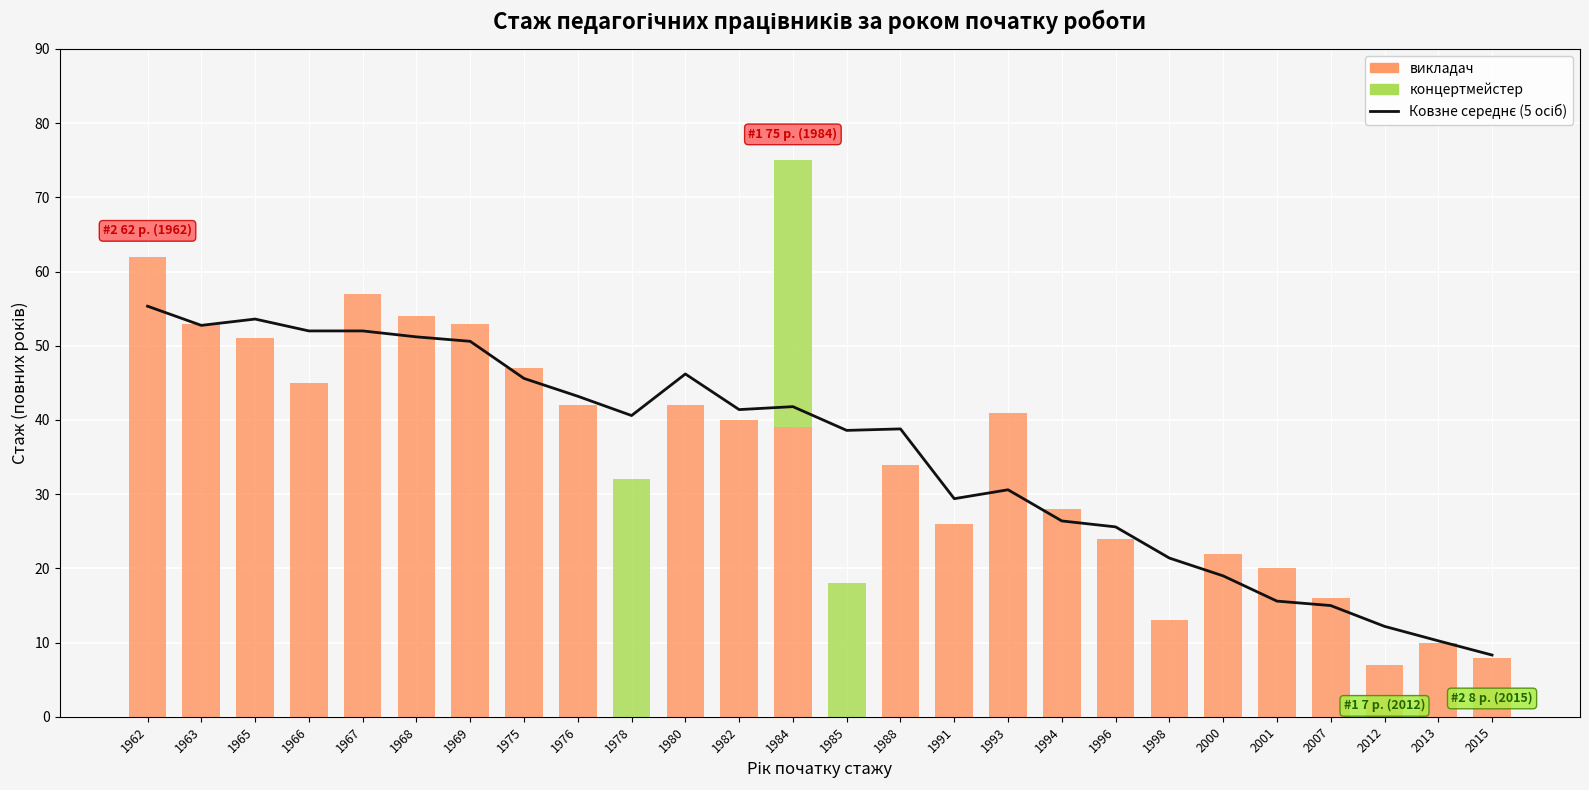

Rank the categories by концертмейстер value from lowest to highest.

1962, 1963, 1965, 1966, 1967, 1968, 1969, 1975, 1976, 1980, 1982, 1988, 1991, 1993, 1994, 1996, 1998, 2000, 2001, 2007, 2012, 2013, 2015, 1985, 1978, 1984